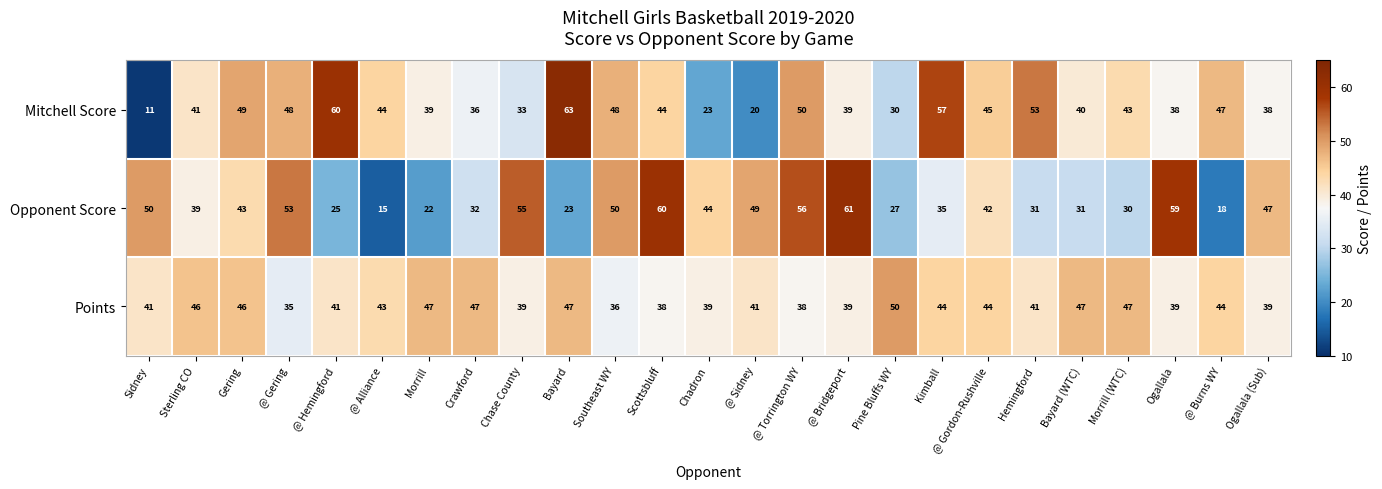

True or false: Opponent Score has a value of 22 at Morrill.

True